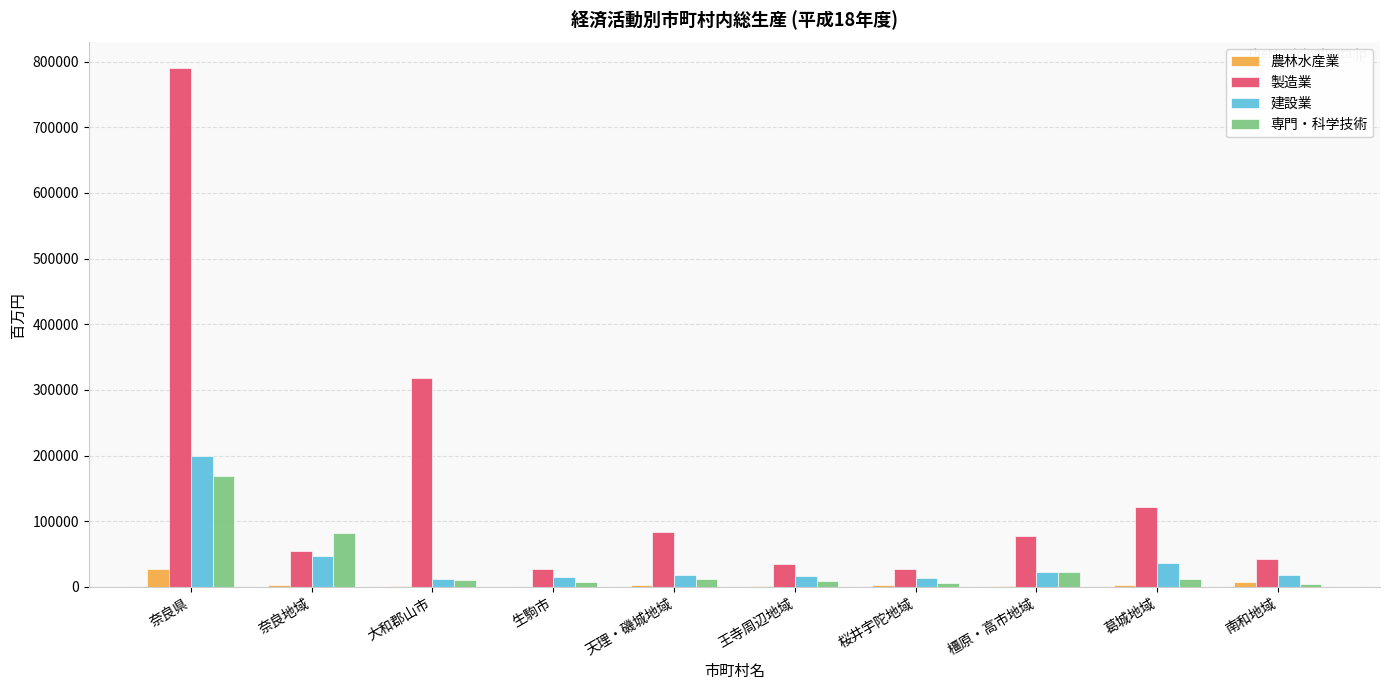

The value of 製造業 at 葛城地域 is 121786. True or false?

True